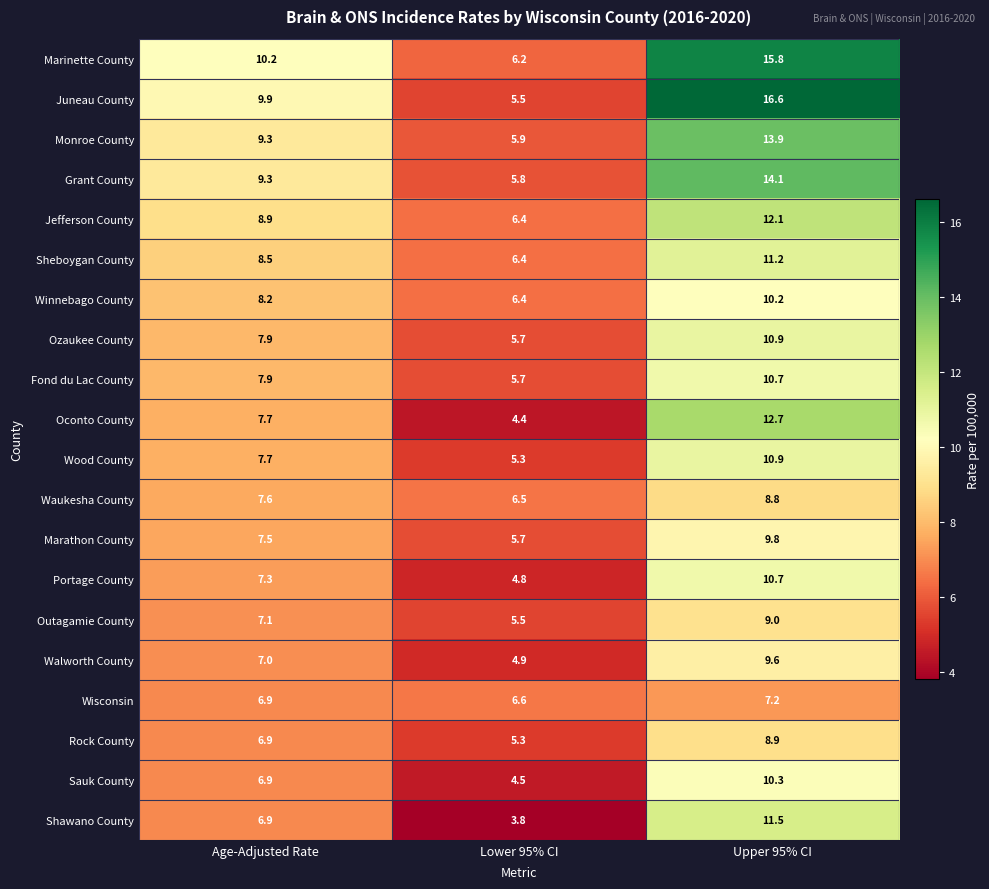

Which series has the largest range (max minus min)?

Juneau County